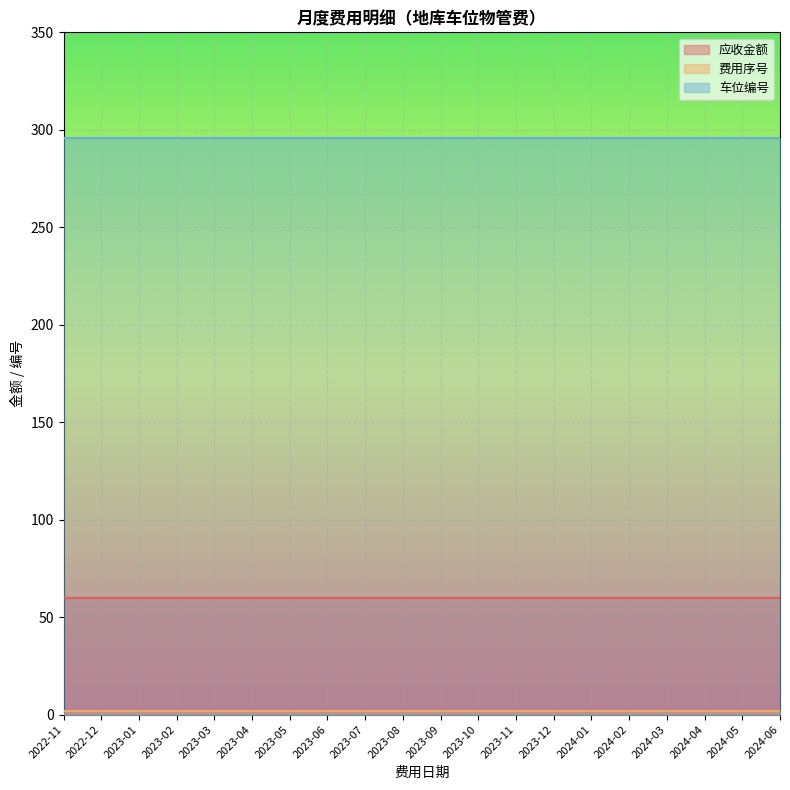

Count the number of data series in this chart.

3